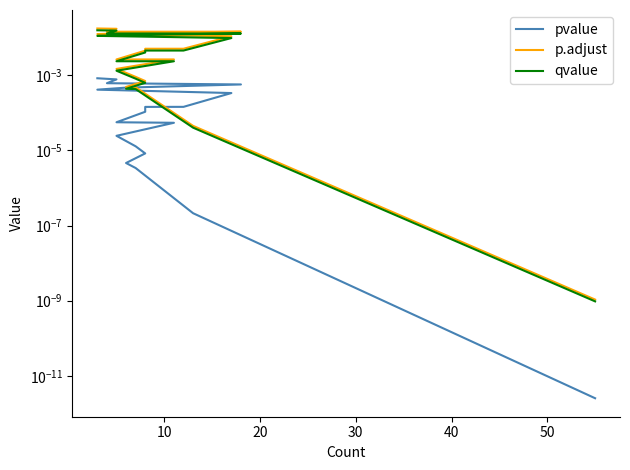

Count the number of categories in the chart.

20